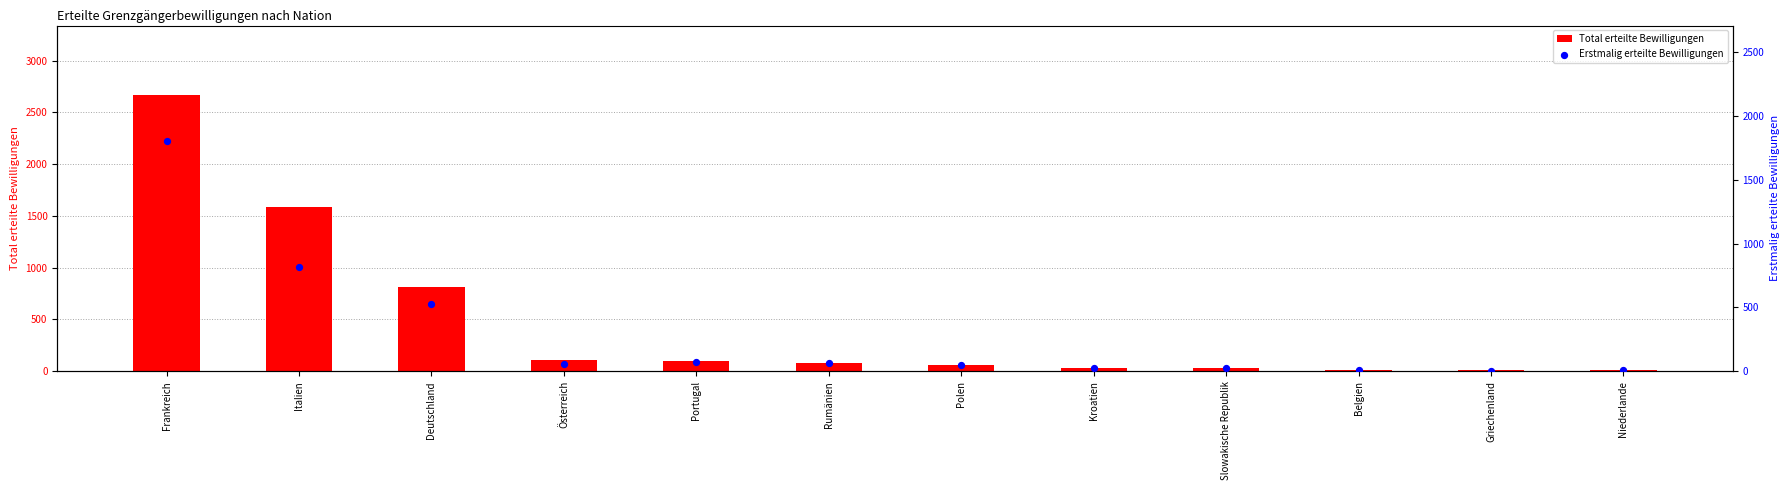

At how many categories does at least one series exceed 2212?

1